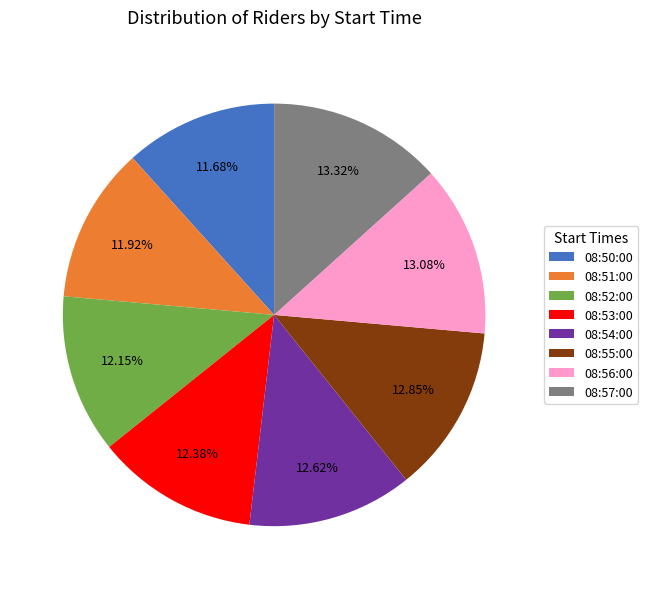

Is it true that 08:50:00 is 12% of the pie?

True